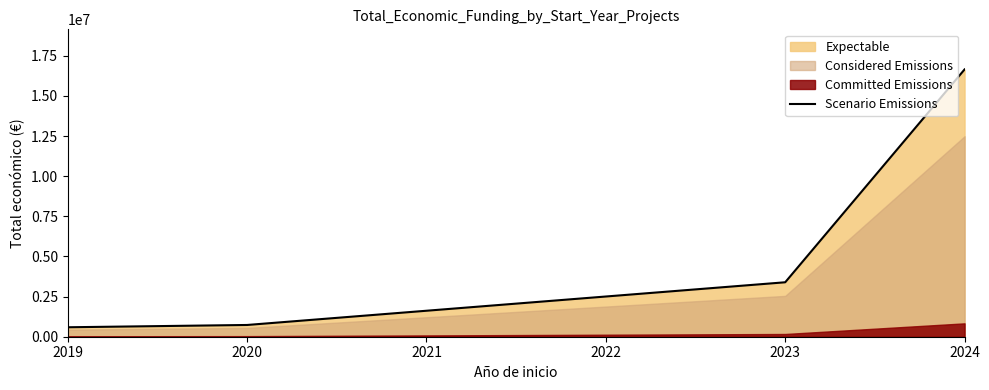

What is the maximum value for Scenario Emissions?

16651868.3